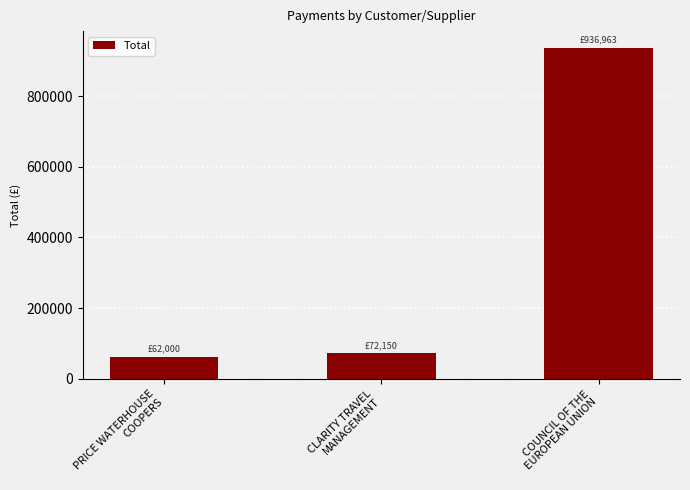

What is the value of the 3rd bar from the left?

936963.1